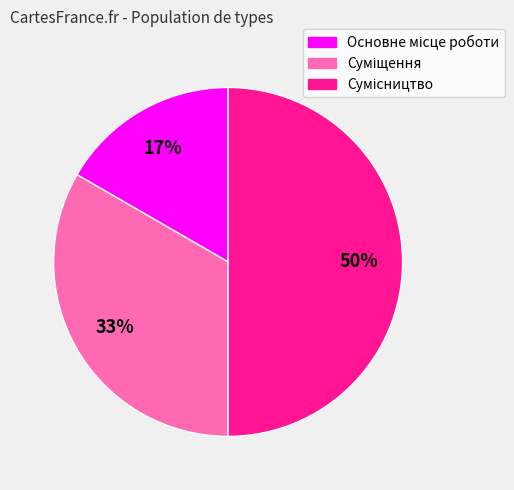

To the nearest percent, what is the average slice percentage?

33%